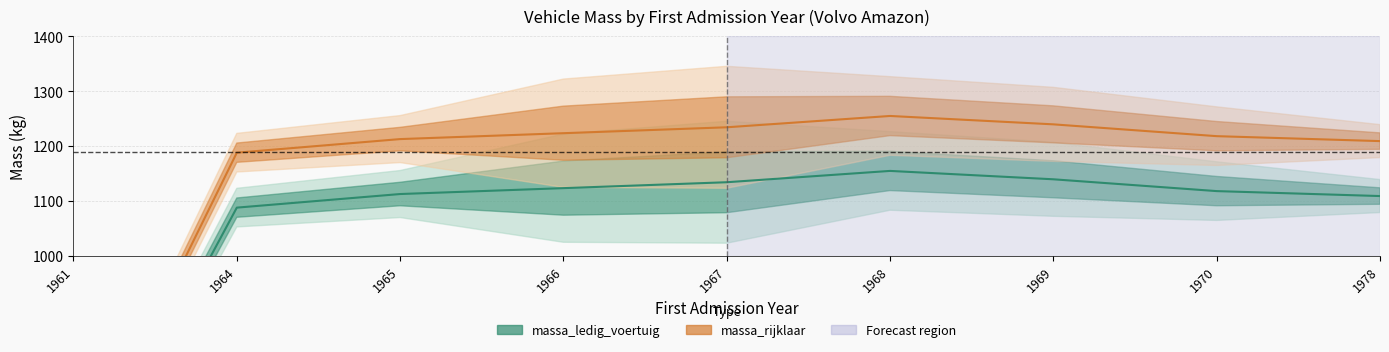

Count the number of categories in the chart.

9